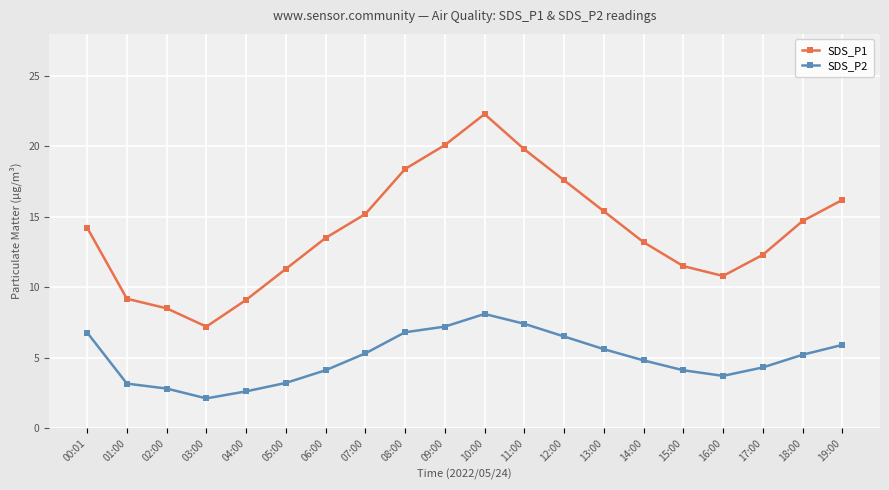

Which series has the widest spread of values?

SDS_P1